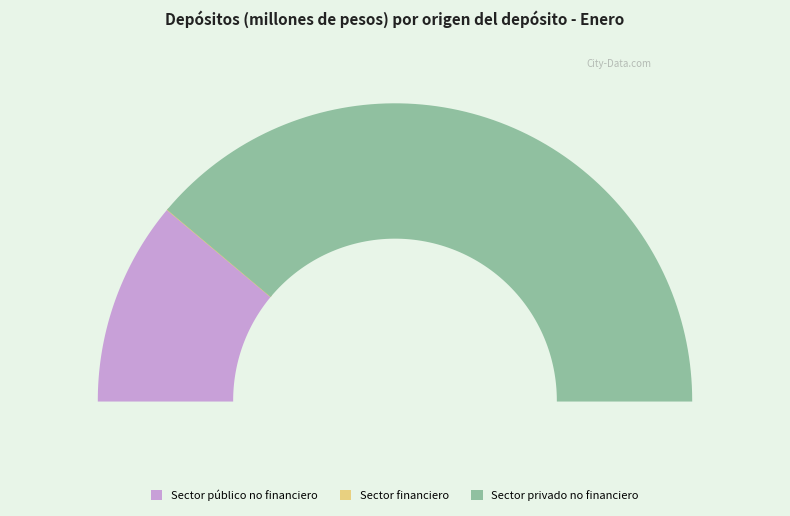

What percentage do Sector público no financiero and Sector financiero together represent?

22.3%